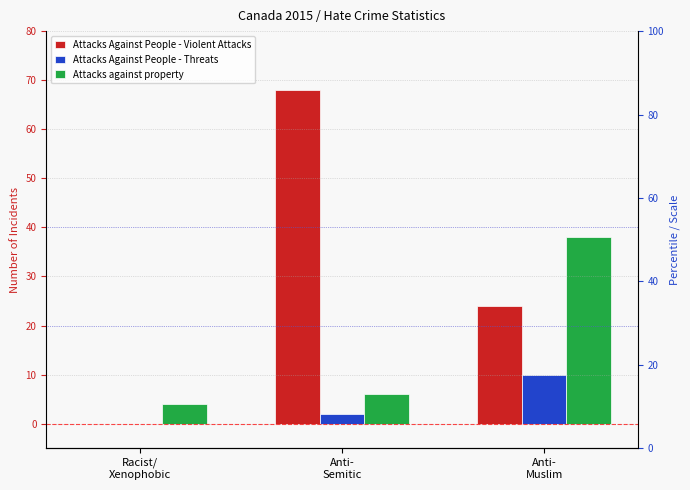

Is the value of Attacks Against People - Violent Attacks at Anti-
Muslim greater than the value of Attacks Against People - Threats at Anti-
Semitic?

Yes